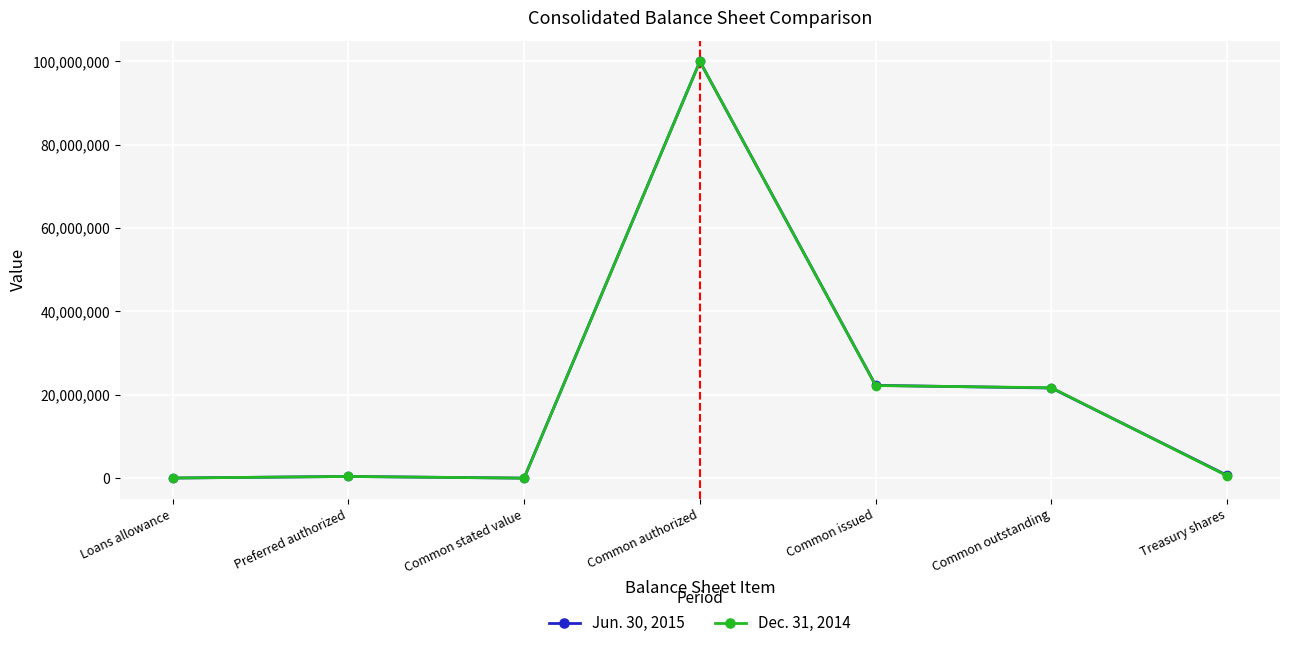

What is the value of the Dec. 31, 2014 point at the 5th from the left?

22222727.0